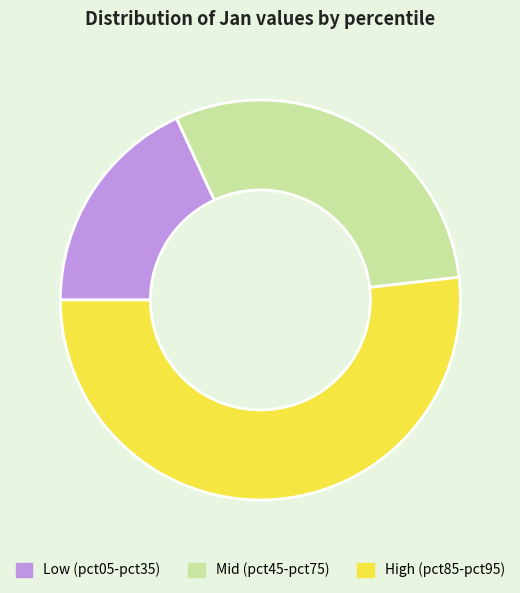

Do Low (pct05-pct35) and High (pct85-pct95) together represent more than half of the pie?

Yes